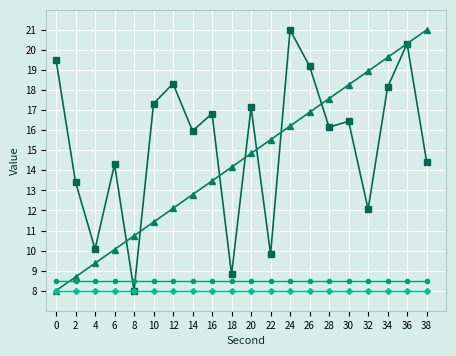

What is the total value across all series at 6?

40.9